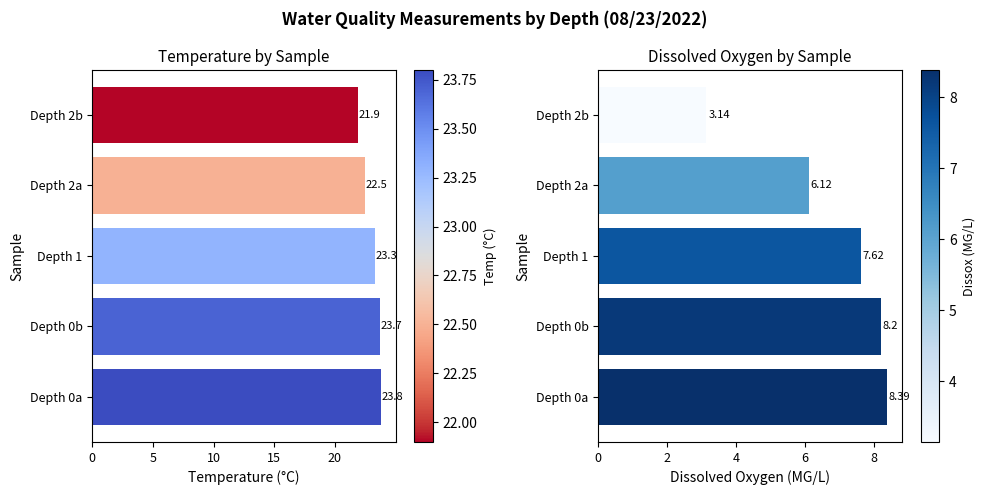

Rank the series by their maximum value, from lowest to highest.

Dissox, Temperature